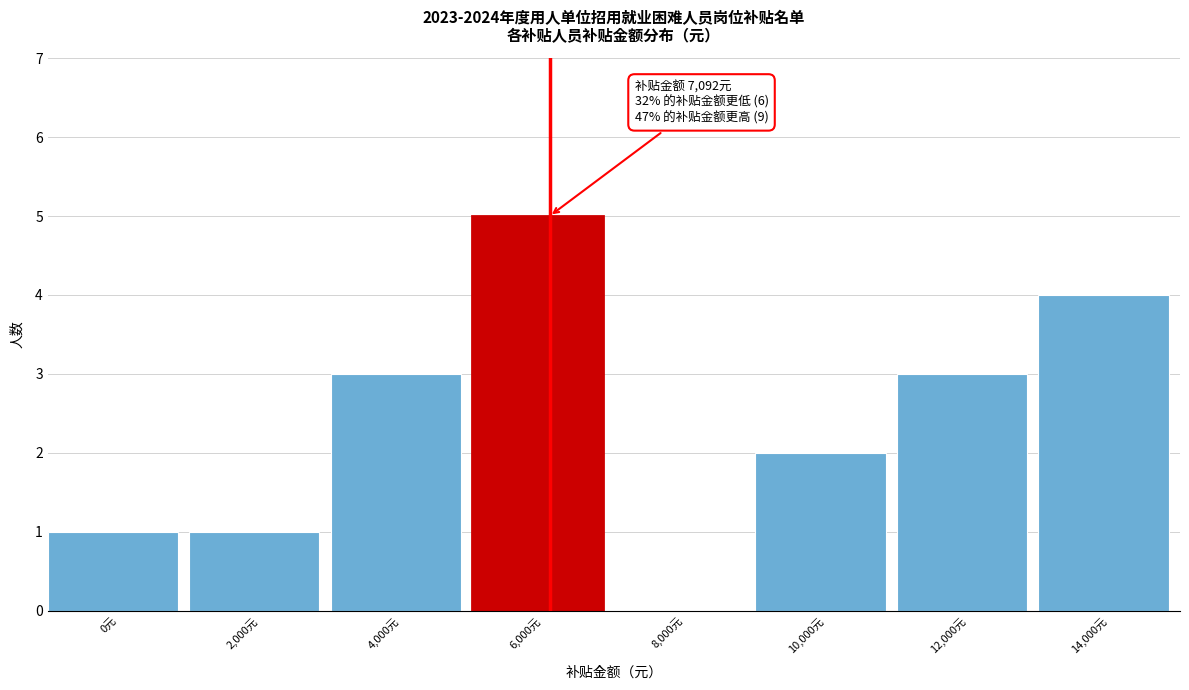

Reading right to left, extract all data points from this chart.

14,000元=4	12,000元=3	10,000元=2	8,000元=0	6,000元=5	4,000元=3	2,000元=1	0元=1